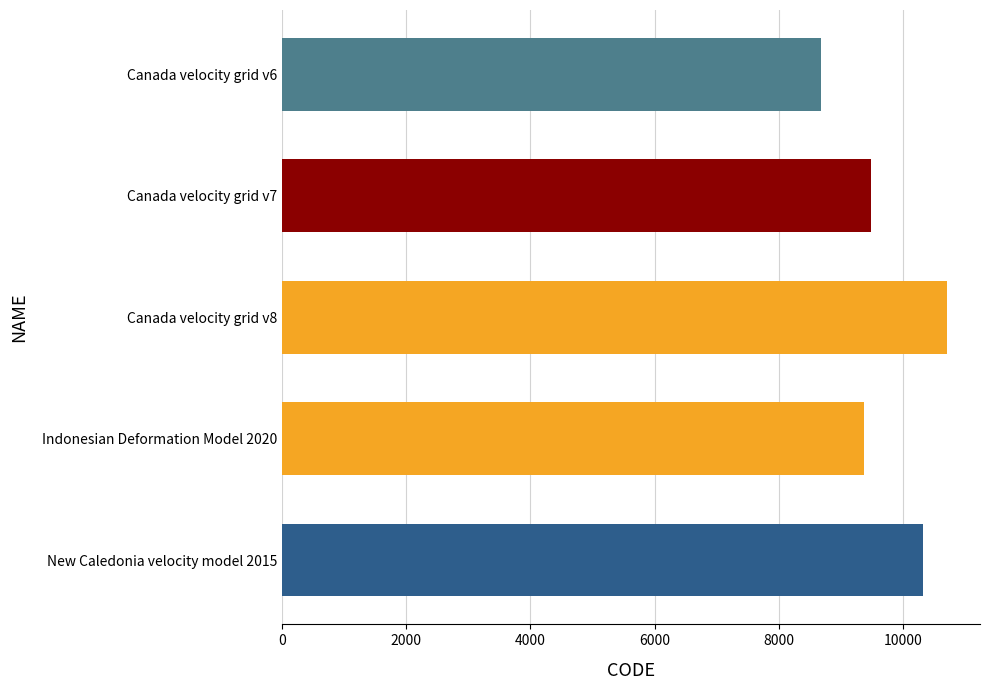

Read the value at Indonesian Deformation Model 2020, to the nearest 100.

9400